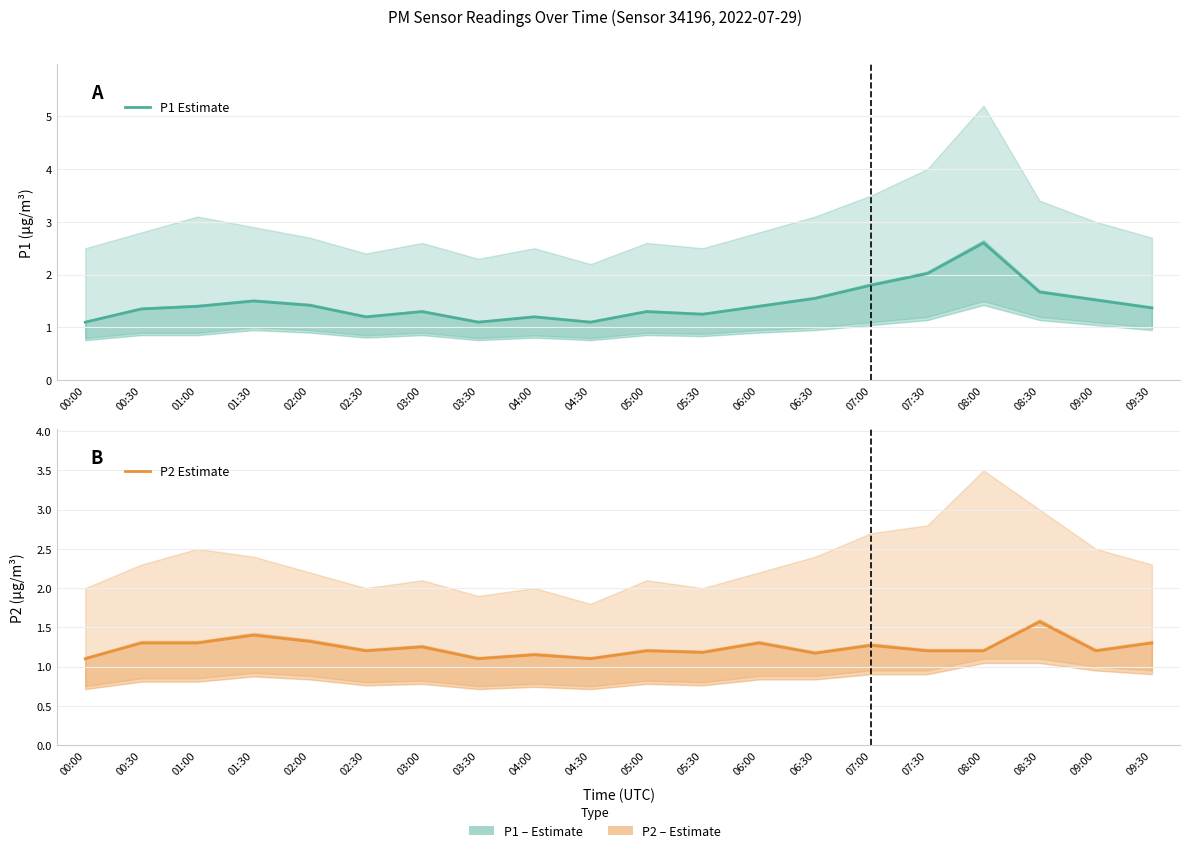

True or false: P2 Estimate and P1 Estimate intersect in this chart.

False